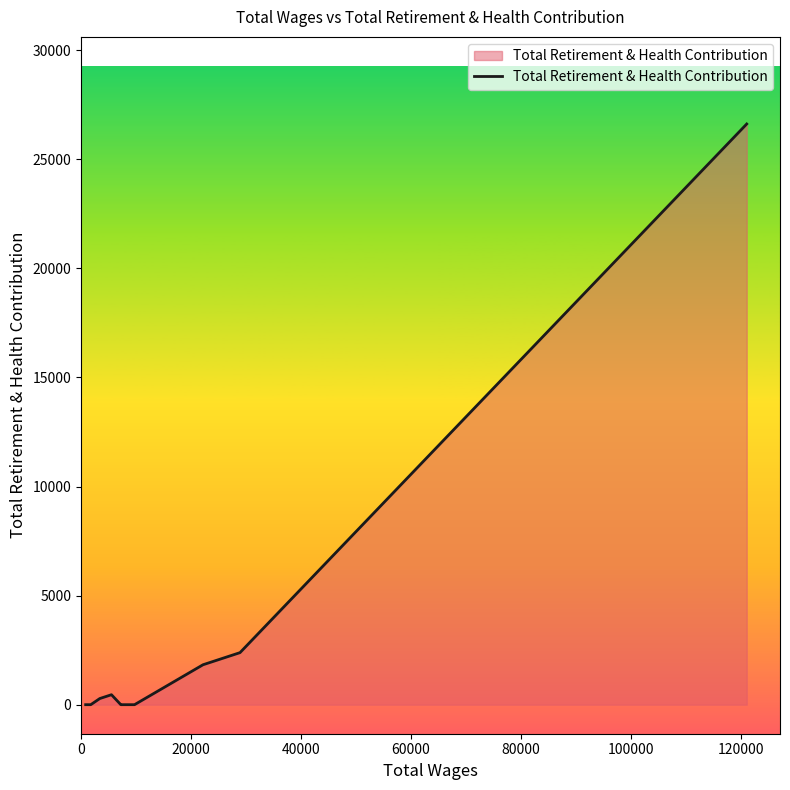

What is the greatest value displayed?

26622